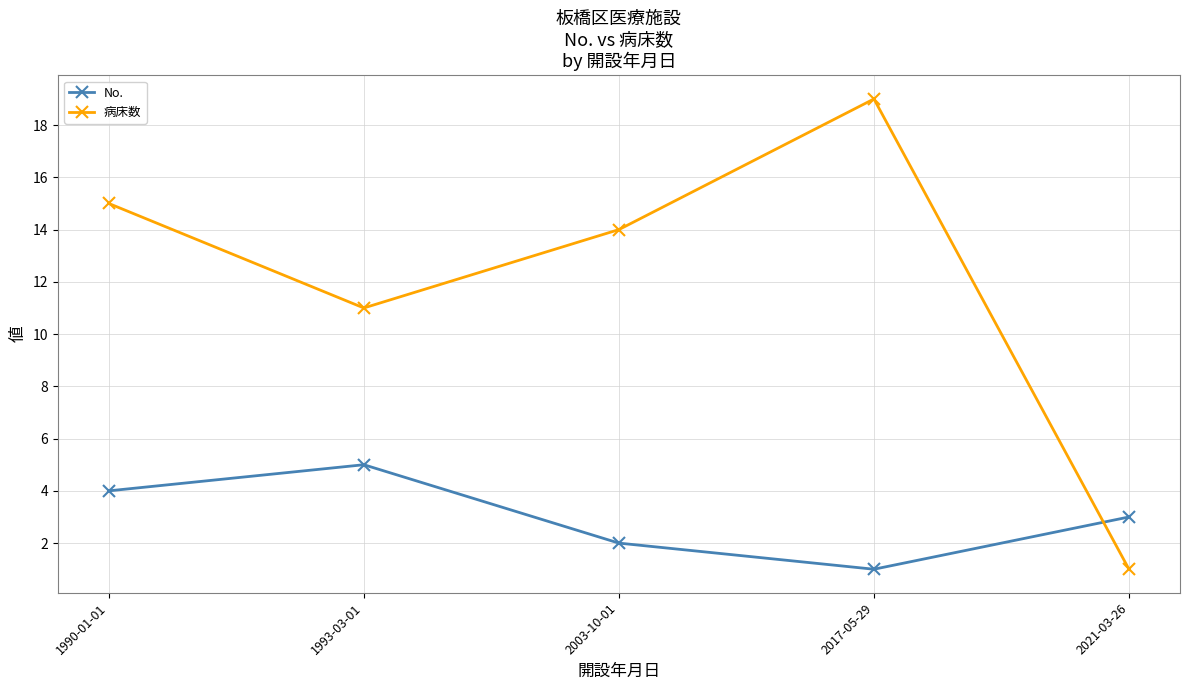

At how many categories does at least one series exceed 18?

1